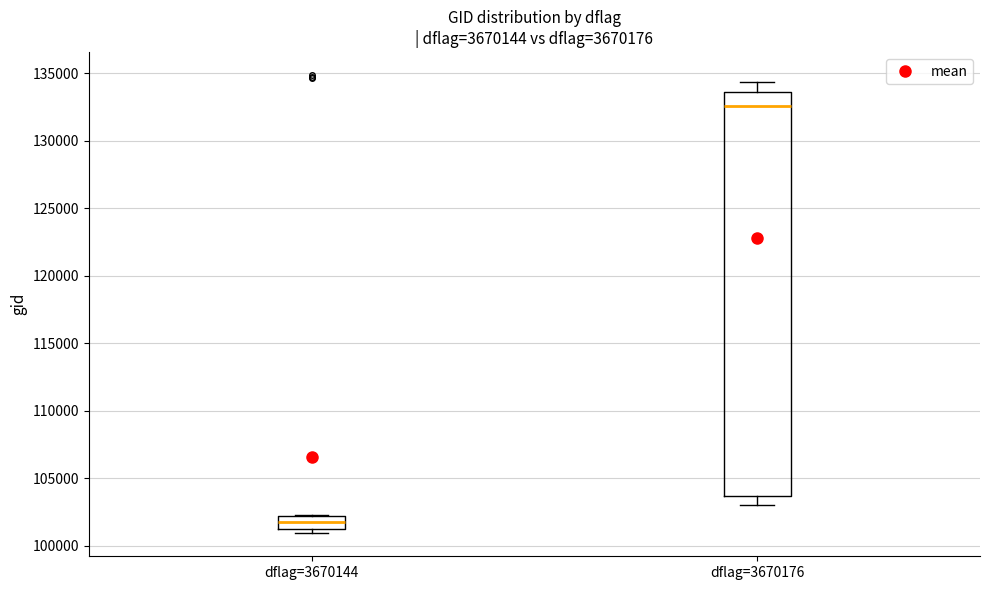

Comparing the boxes themselves (not the whiskers), which one is the tallest?

dflag=3670176